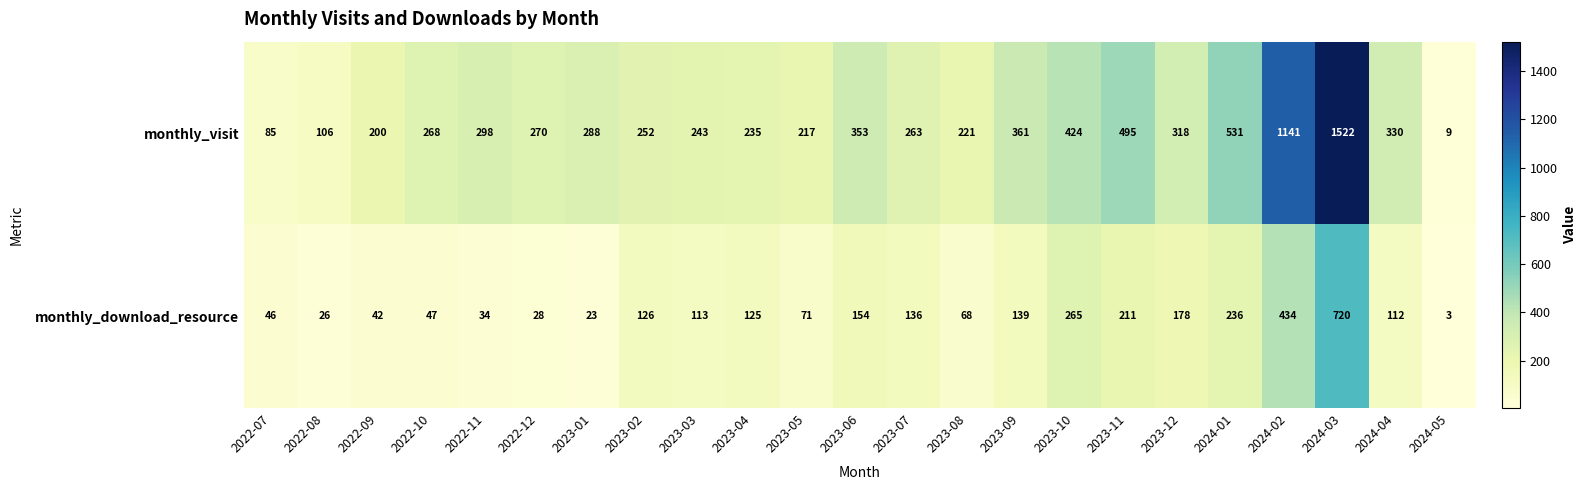

Which series has the widest spread of values?

monthly_visit